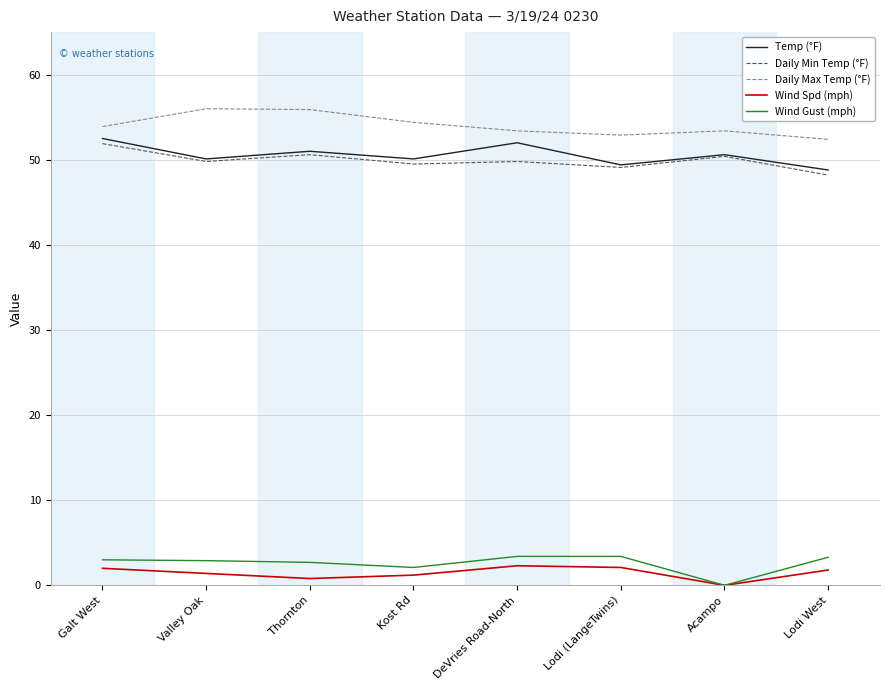

In Daily Min Temp (°F), how many points are higher than both neighbors (excluding endpoints)?

3